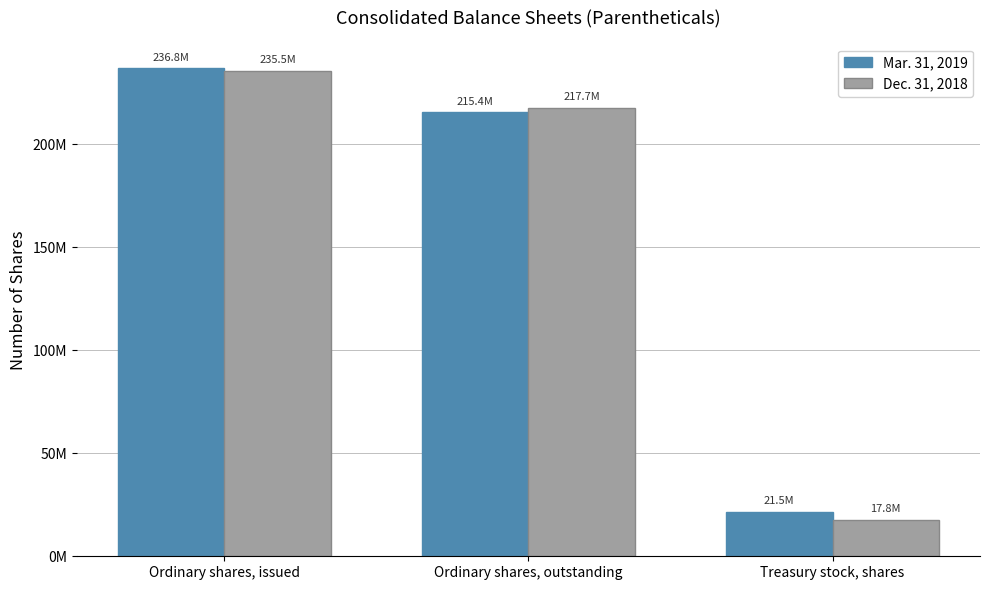

At how many categories does at least one series exceed 224415066?

1